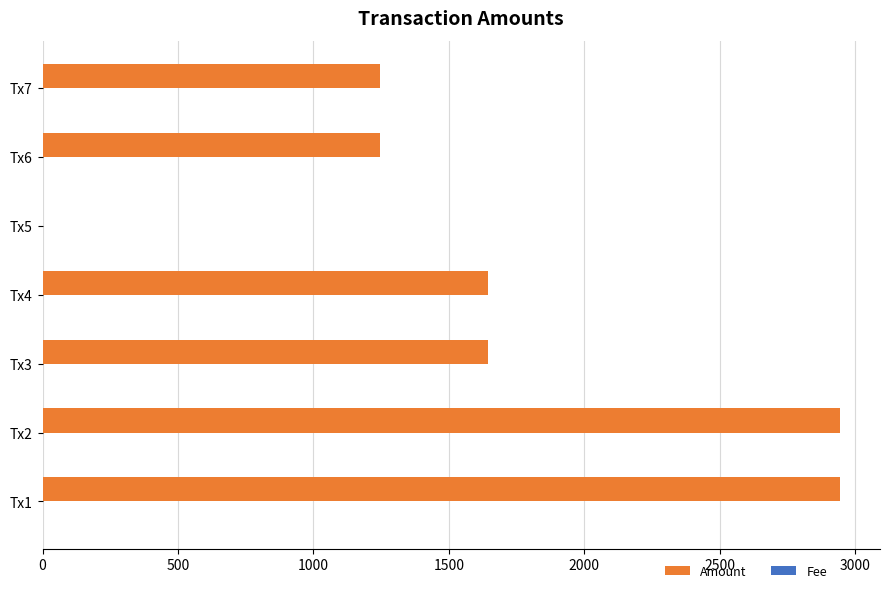

What is the highest value of the Amount series?

2945.0